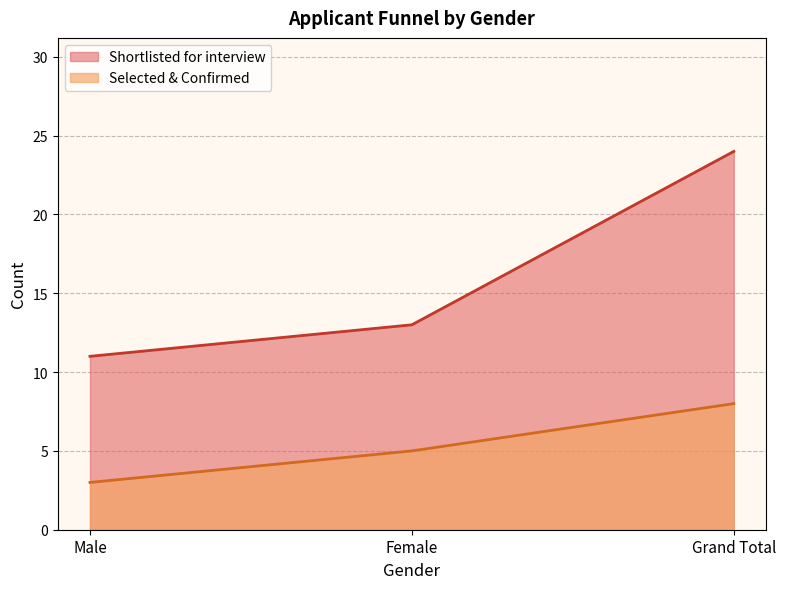

How many categories are shown in the chart?

3